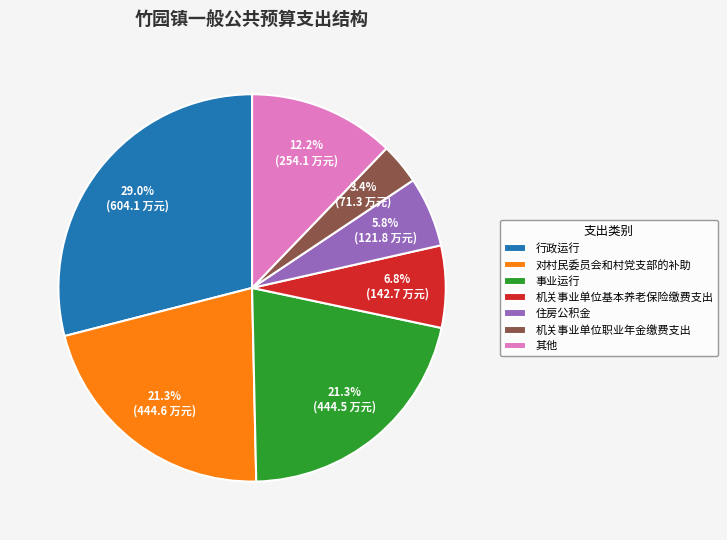

To the nearest percent, what is the average slice percentage?

14%